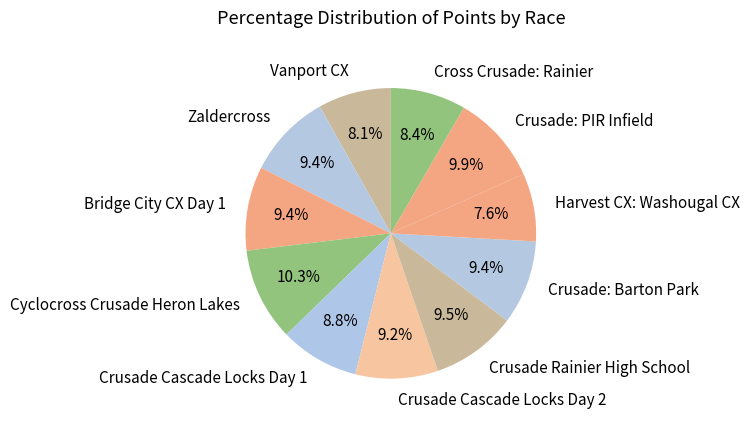

Is it true that Vanport CX is 23% of the pie?

False